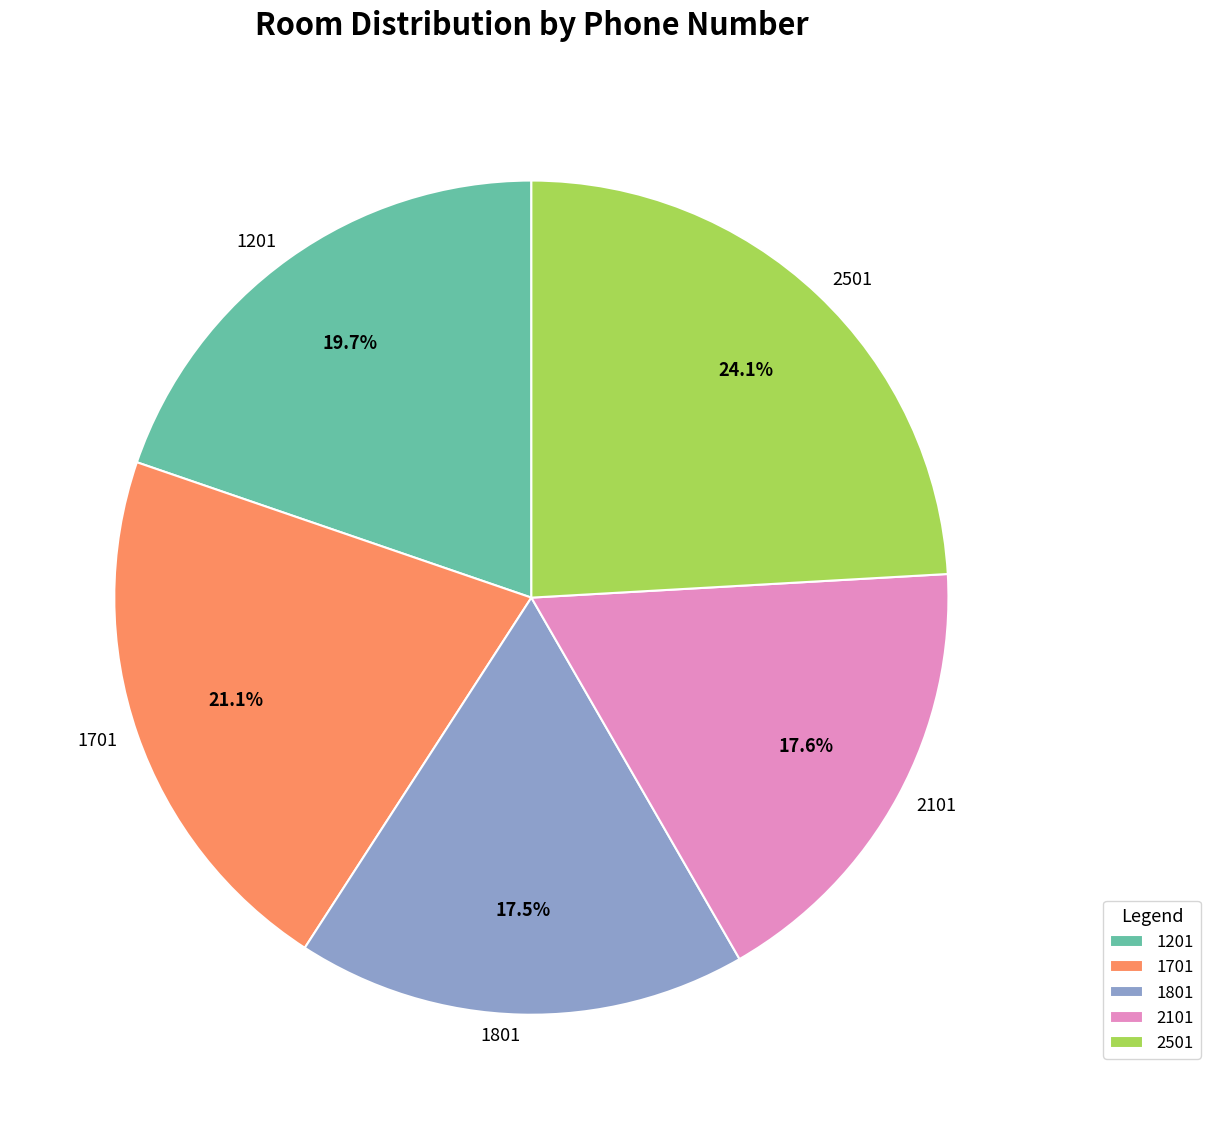

Which category has the biggest portion of the pie?

2501